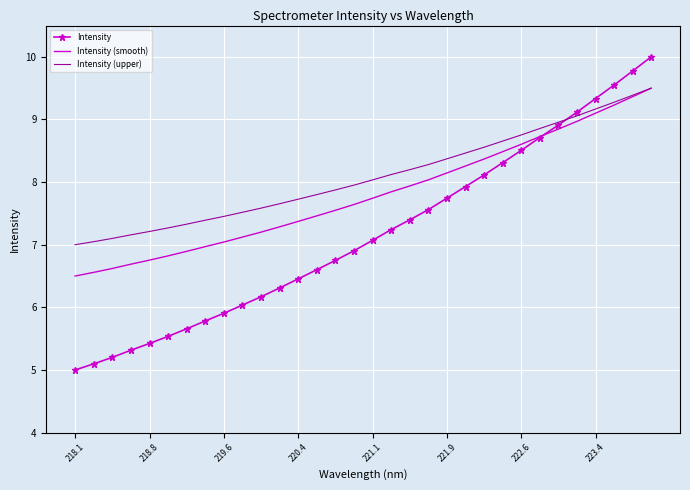

Which series has the largest total across all categories?

Intensity (upper)